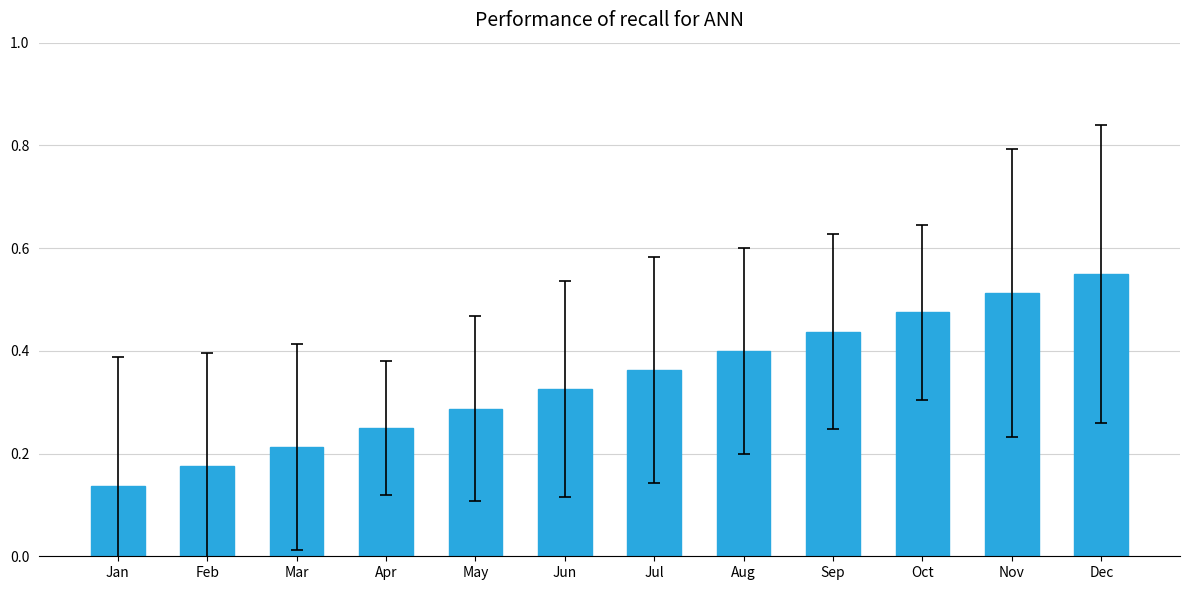

At which category does the chart reach its minimum across all series?

Jan